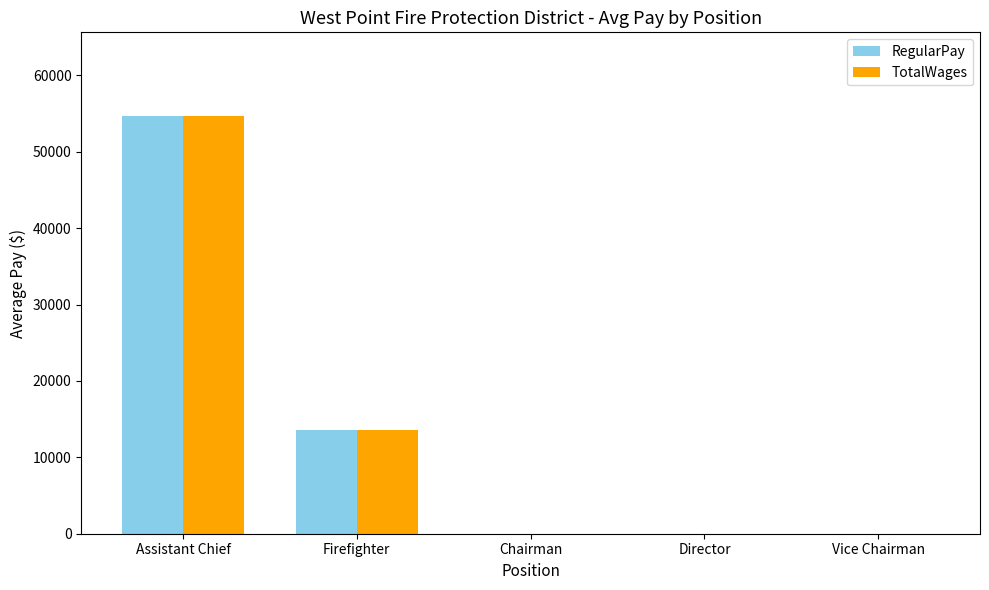

Is it true that TotalWages equals 54702.5 at Assistant Chief?

True